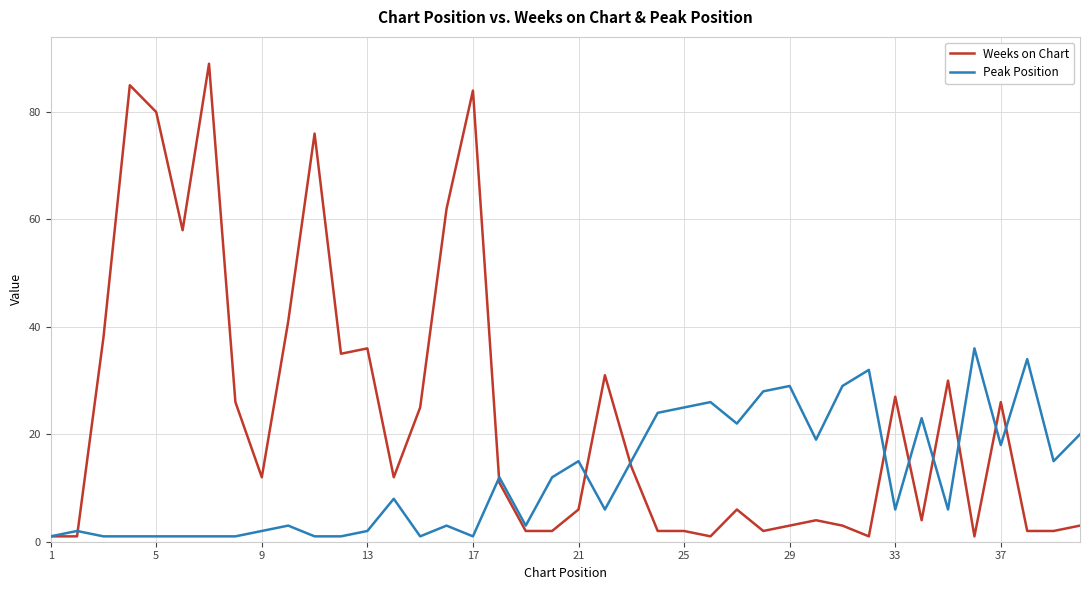

Which series has the largest range (max minus min)?

Weeks on Chart